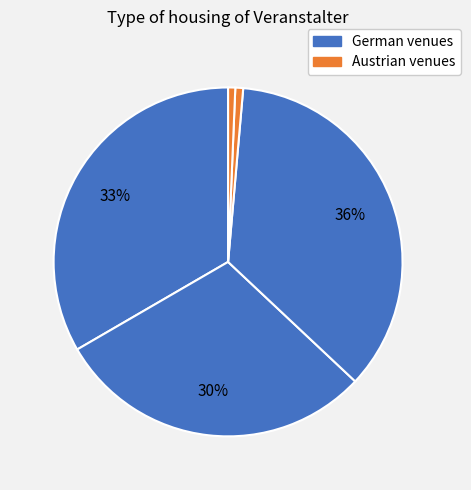

Count the number of slices in the pie.

5